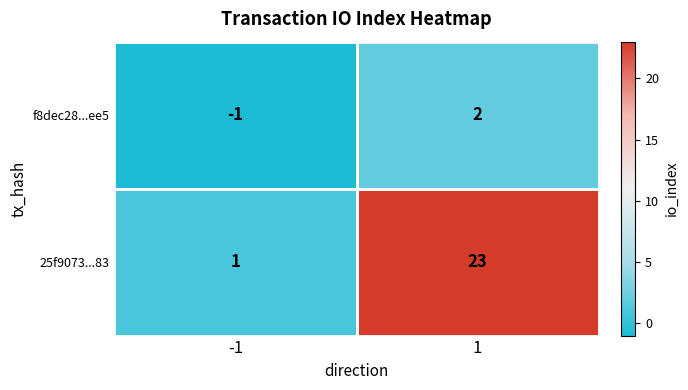

What is the difference between the 25f9073...83 values at 1 and -1?

22